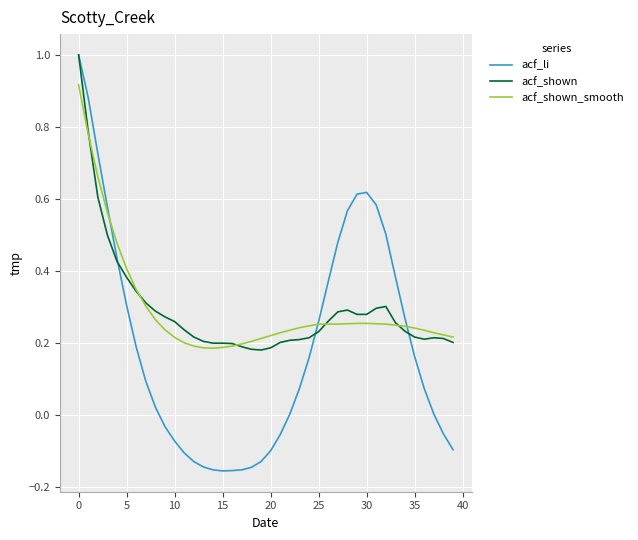

What is the greatest value displayed?

1.0